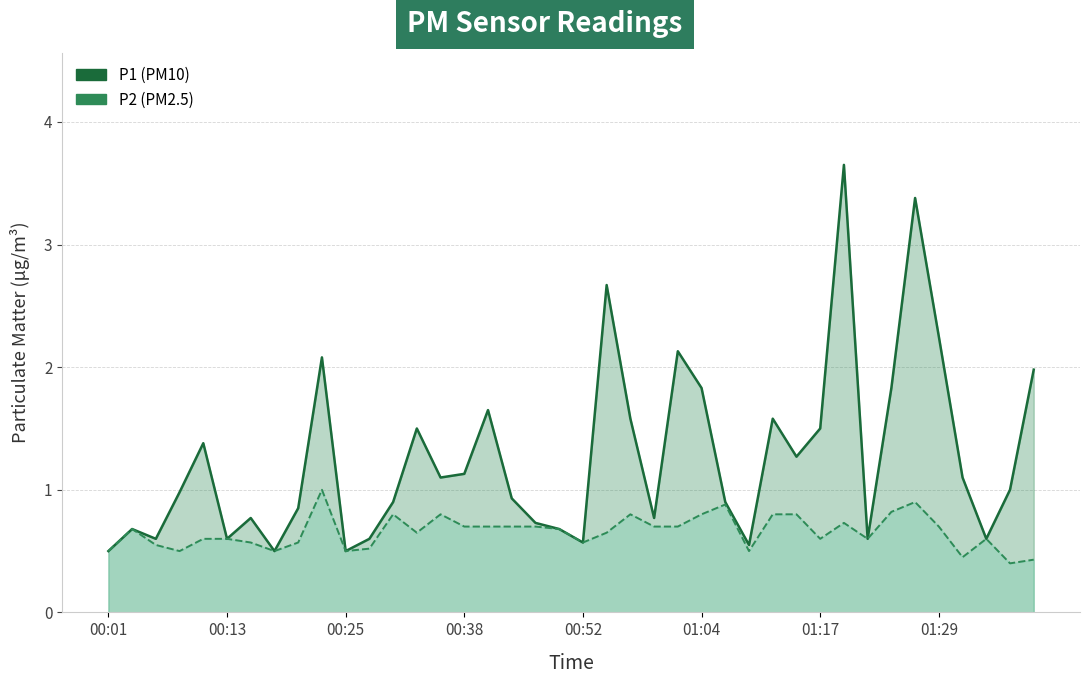

True or false: P2 and P1 cross at least once.

False